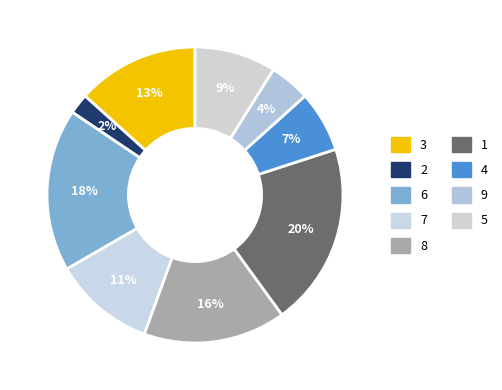

Does 3 account for over 50% of the chart?

No